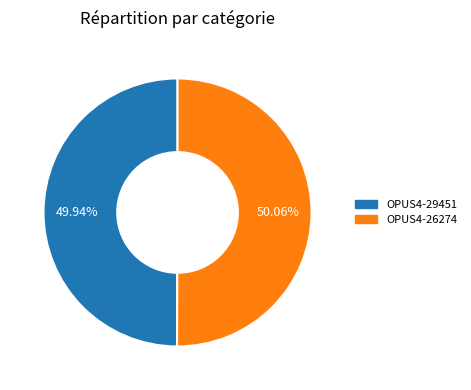

True or false: OPUS4-26274 accounts for 50% of the total.

True